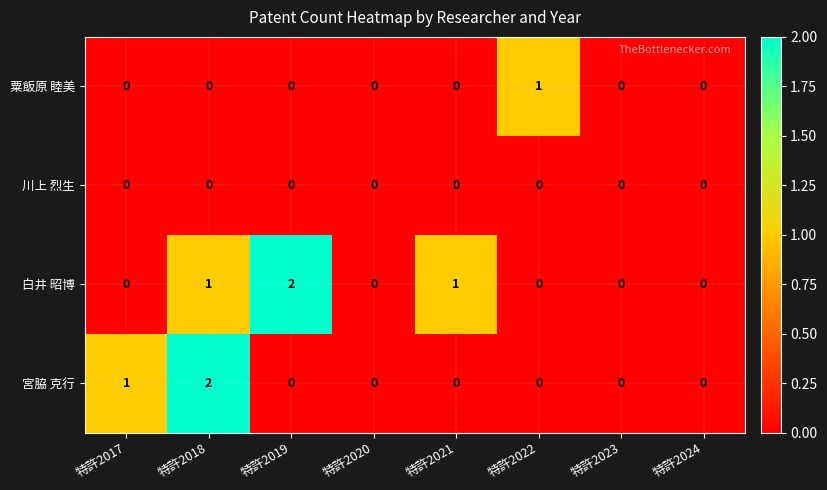

List the series in order of their overall mean, highest first.

白井 昭博, 宮脇 克行, 粟飯原 睦美, 川上 烈生